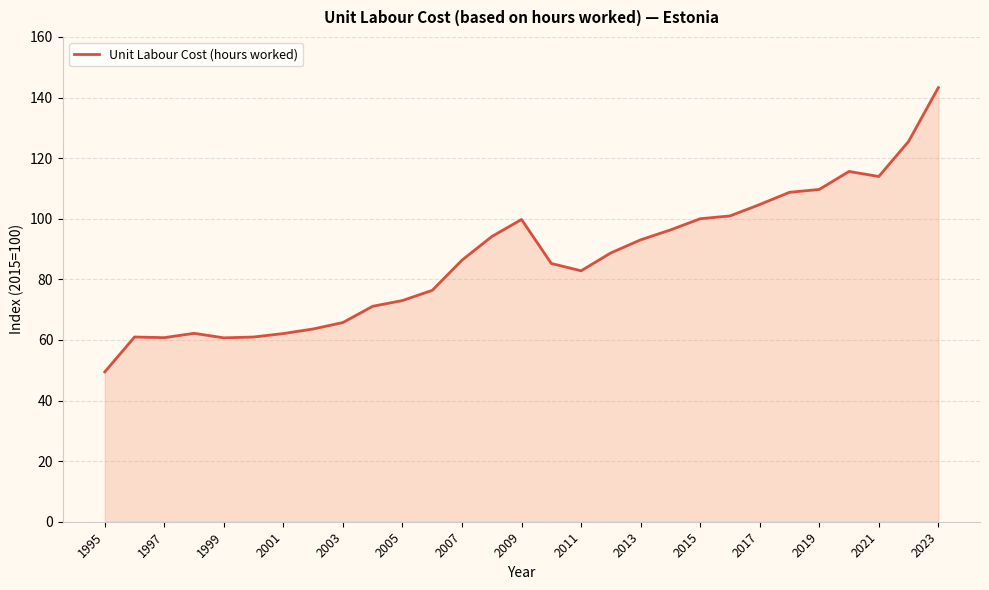

What is the minimum value shown in the chart?

49.4